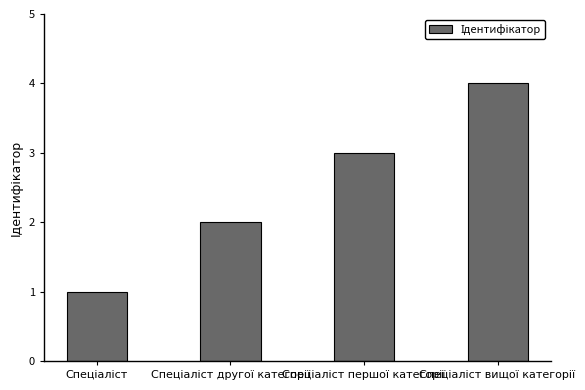

What is the sum of all values?

10